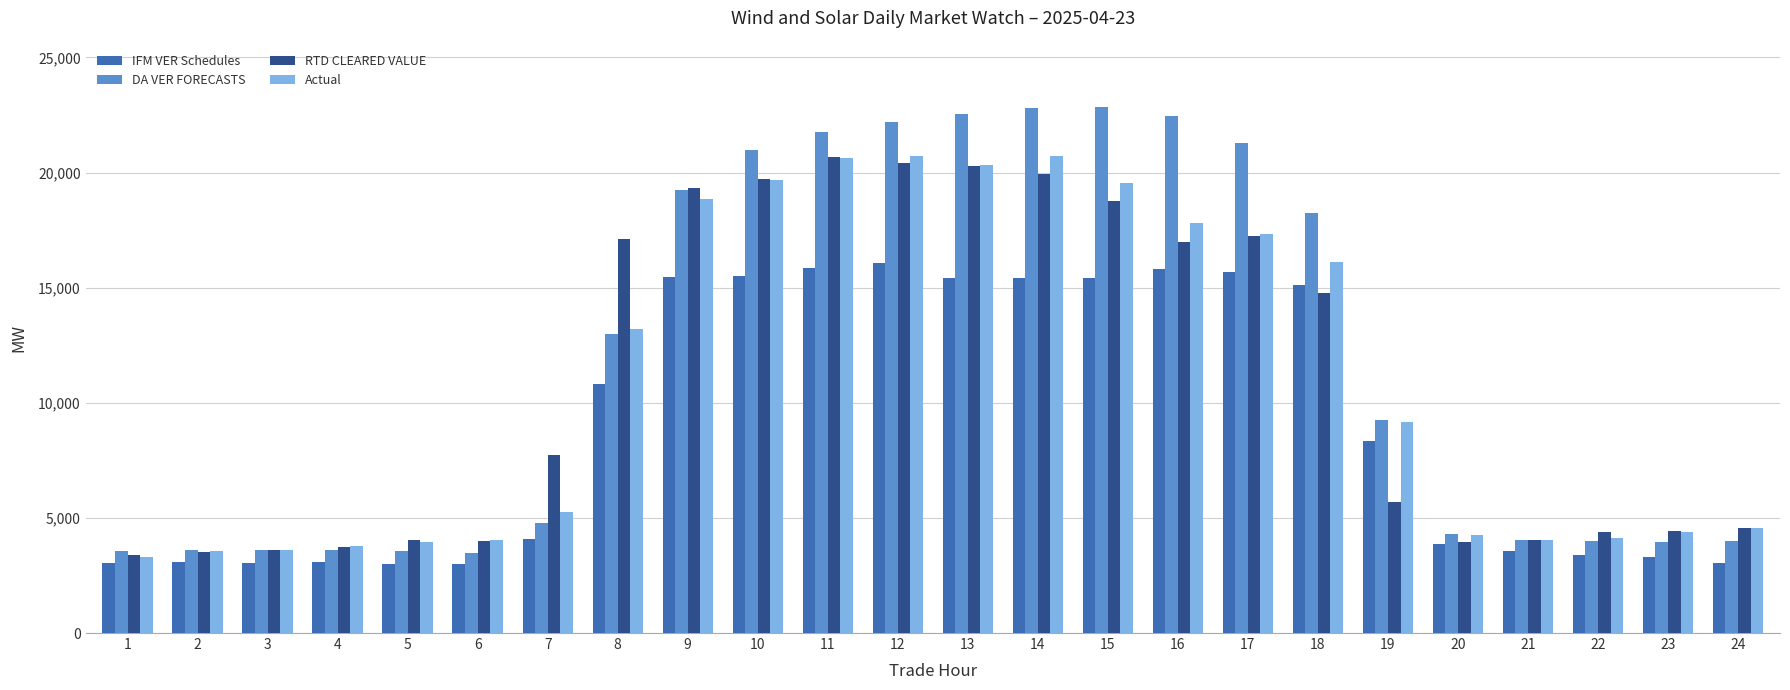

The value of RTD CLEARED VALUE at 7 is 7716.7. True or false?

True